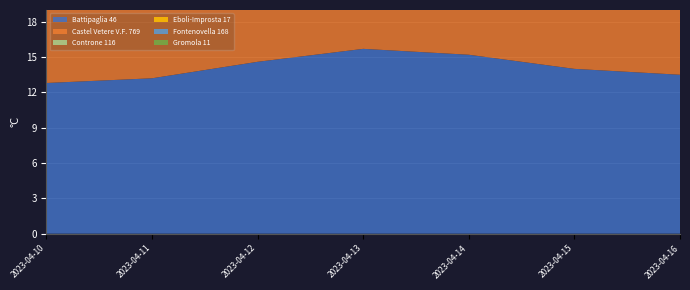

Reading right to left, transcribe all the data shown in this chart.

Battipaglia 46: 13.5	14.0	15.2	15.7	14.6	13.2	12.8
Castel Vetere V.F. 769: 9.4	8.9	9.6	12.0	11.6	9.2	7.0
Controne 116: 12.5	13.1	14.6	16.4	15.6	13.3	11.3
Eboli-Improsta 17: 13.0	13.4	14.5	15.7	15.0	13.3	12.1
Fontenovella 168: 12.0	12.7	13.6	15.0	14.4	12.6	11.8
Gromola 11: 13.9	15.3	16.8	17.4	16.5	14.4	13.1